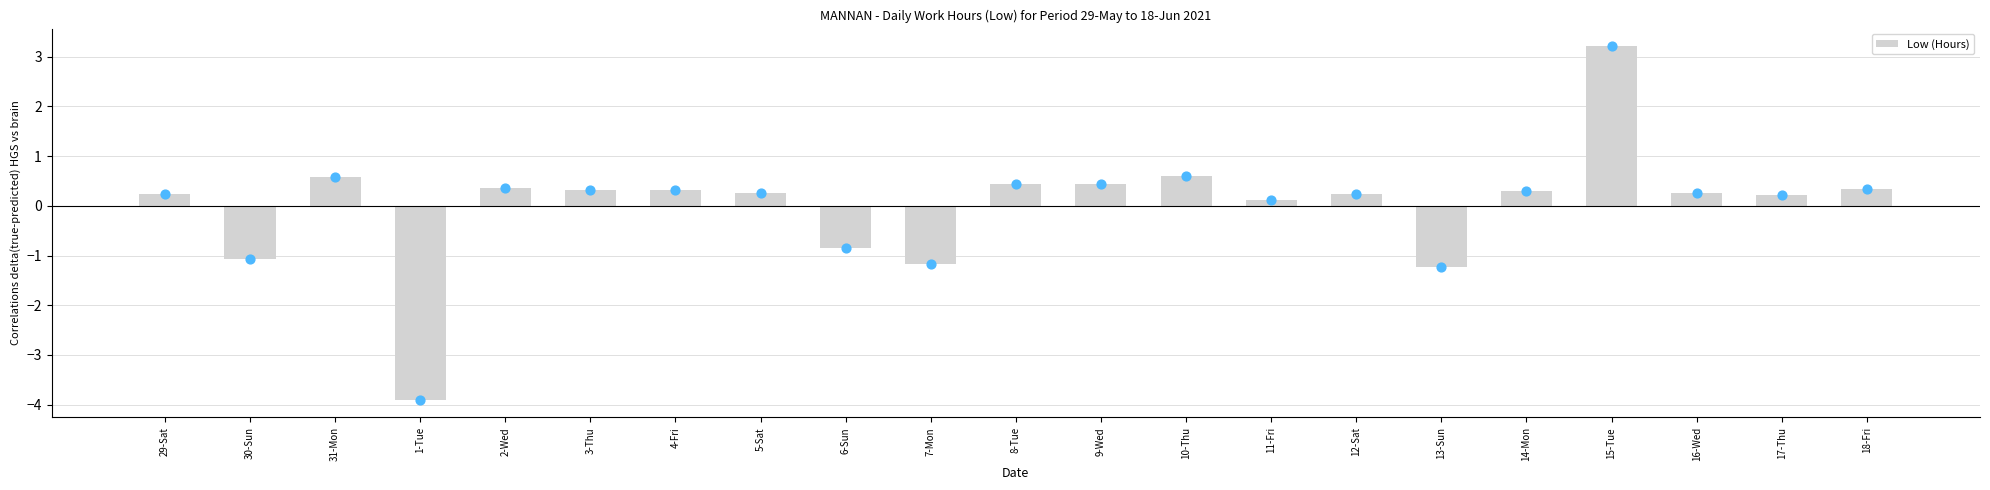

What is the change in value from 30-Sun to 14-Mon?

+1.4